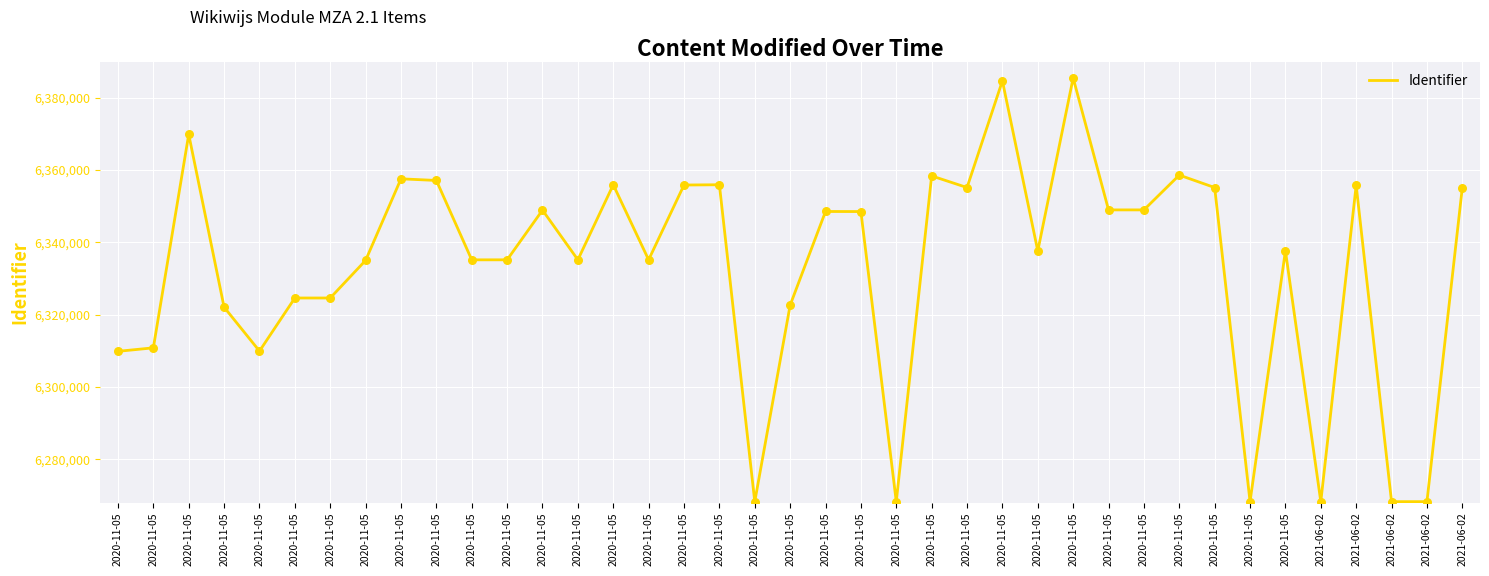

Approximately how many times larger is the value at 2020-11-05 compared to 2020-11-05?

1.0